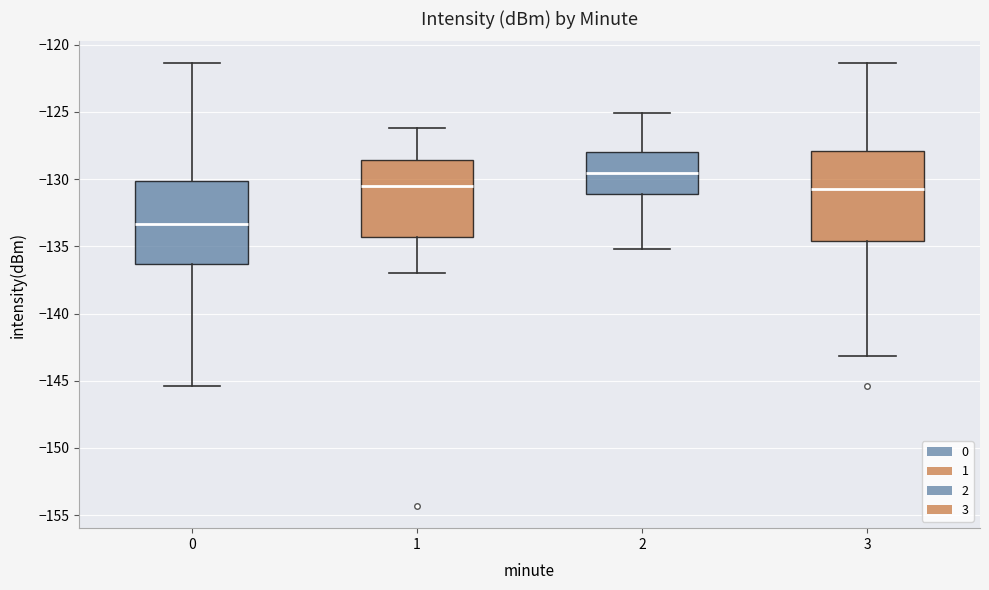

Reading left to right, transcribe this box plot: for each box, give where its median line is, the range the box spans, and where its two whiskers end, as read against the y-axis. The values are not printed on the chart, so give them approximately, as read against the axis.

0: median -133.5, box -136.5 to -130.0, whiskers -145.5 to -121.5
1: median -130.5, box -134.5 to -128.5, whiskers -137.0 to -126.0
2: median -129.5, box -131.0 to -128.0, whiskers -135.0 to -125.0
3: median -130.5, box -134.5 to -128.0, whiskers -143.0 to -121.5